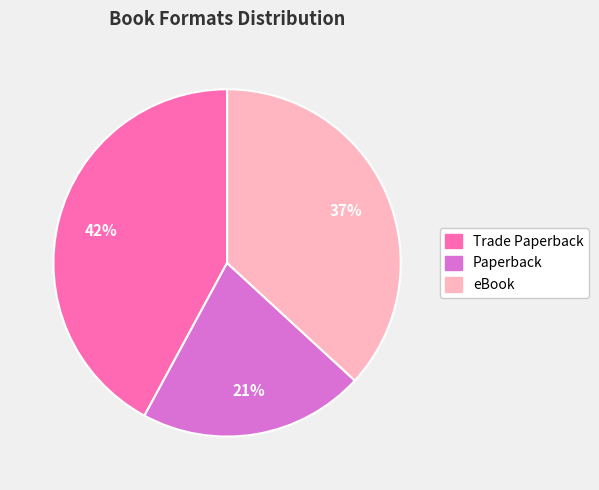

To the nearest percent, what is the average slice percentage?

33%